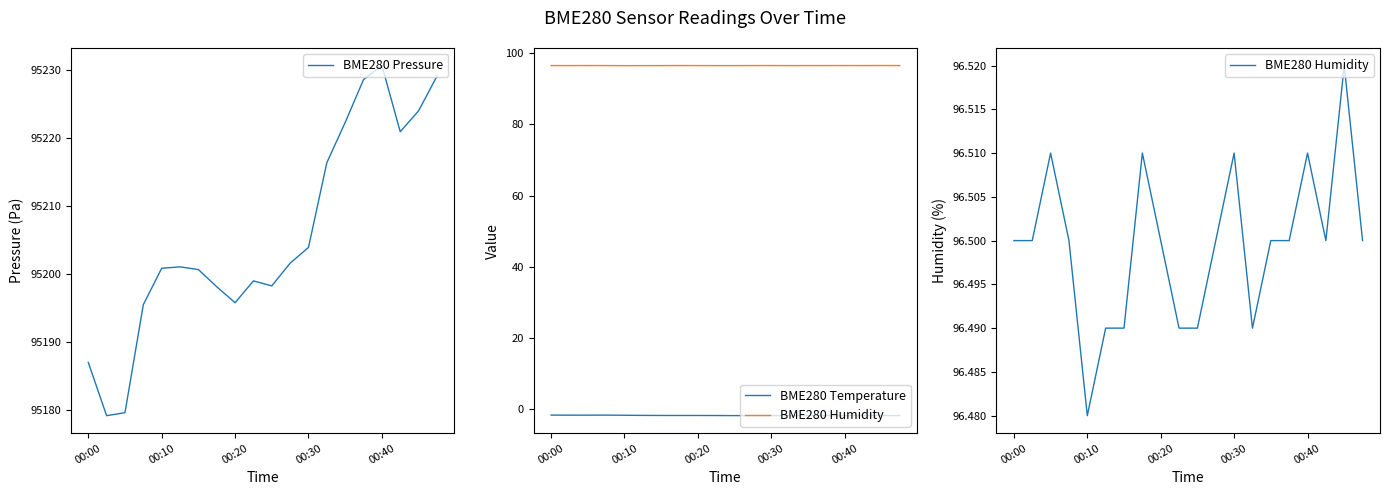

At which category is the sum across all series the highest?

00:40